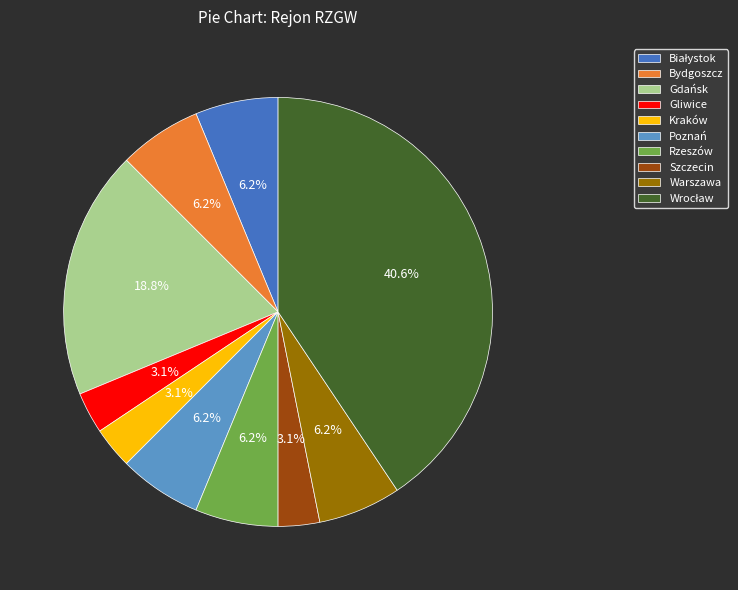

How many segments does this pie chart have?

10